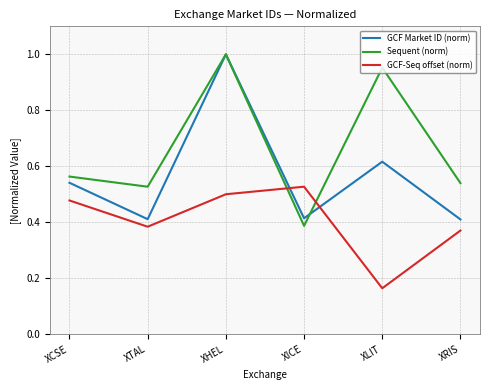

Which series ends up on top after the final intersection of GCF-Seq offset (norm) and Sequent (norm)?

Sequent (norm)